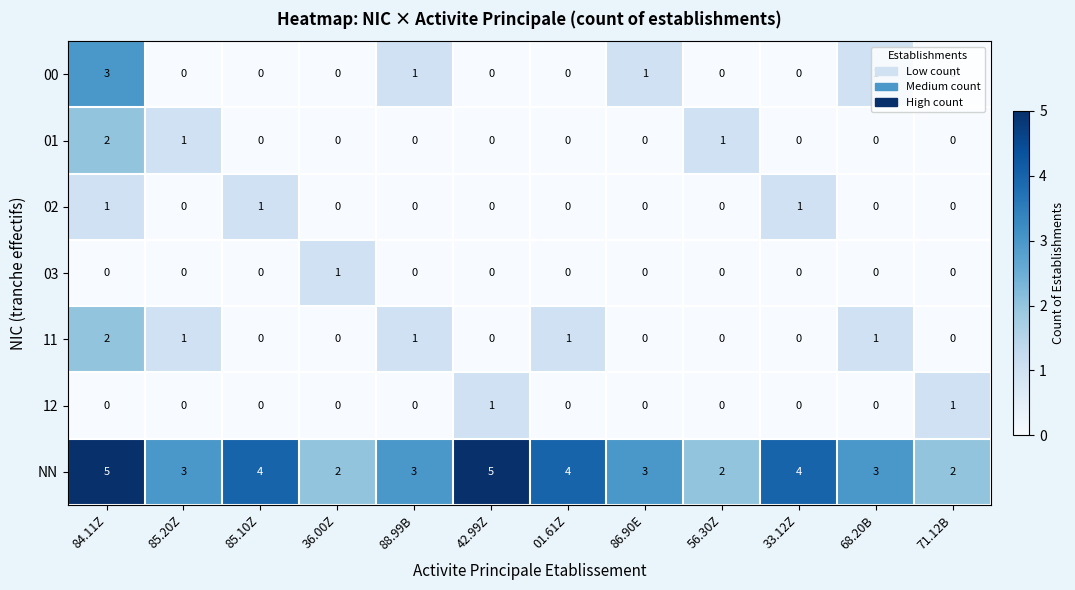

The 03 series shows 0 at 88.99B. True or false?

True